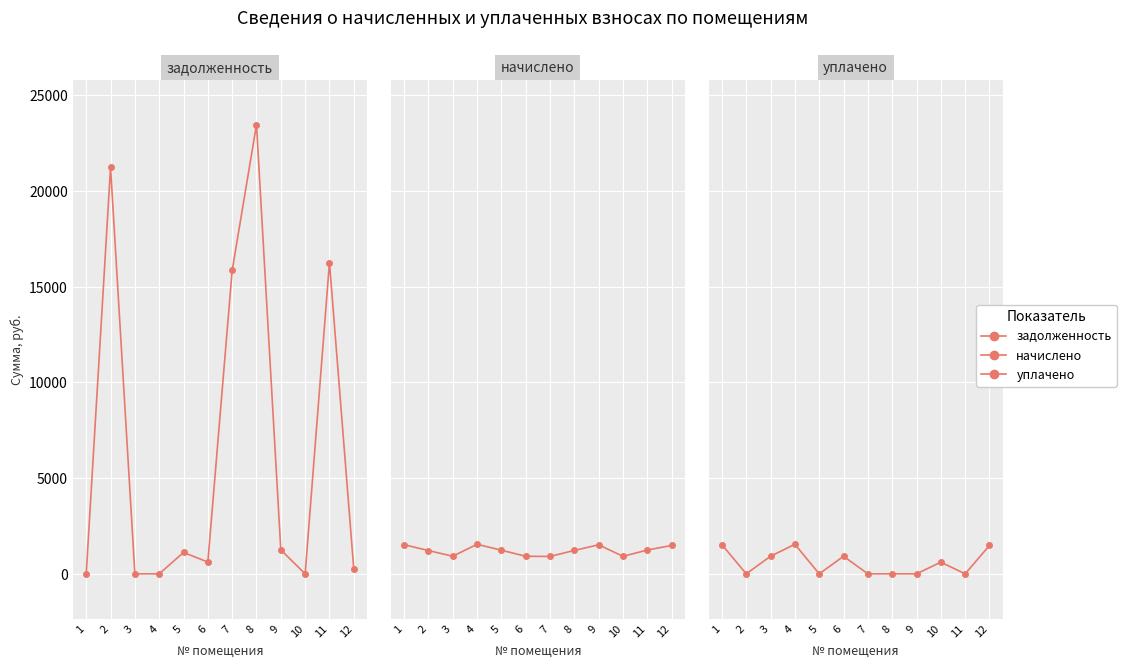

Is it true that начислено equals 1244.5 at 11?

True